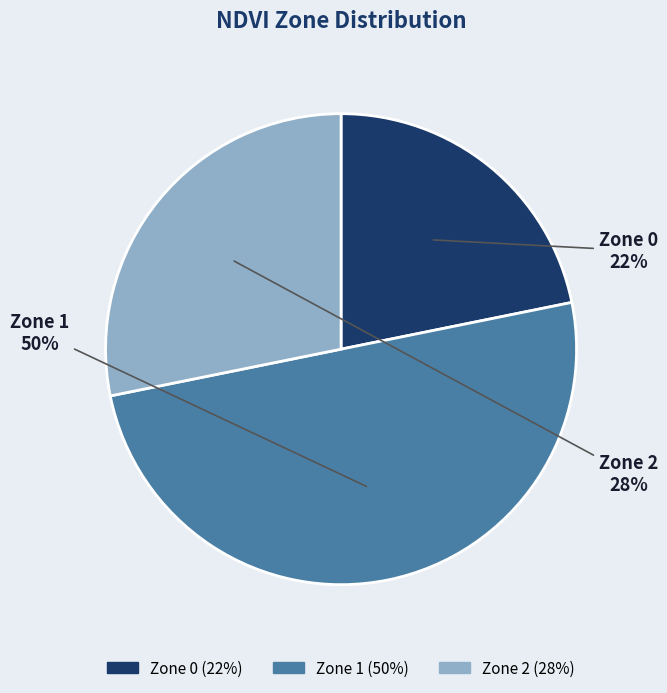

Rank the categories by value from lowest to highest.

Zone 0, Zone 2, Zone 1